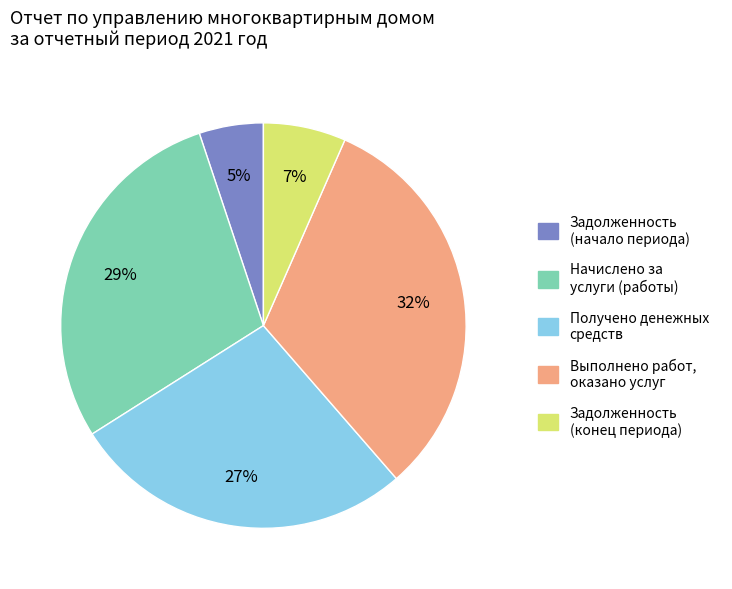

Combined, do Задолженность (начало периода) and Выполнено работ, оказано услуг account for over 50%?

No